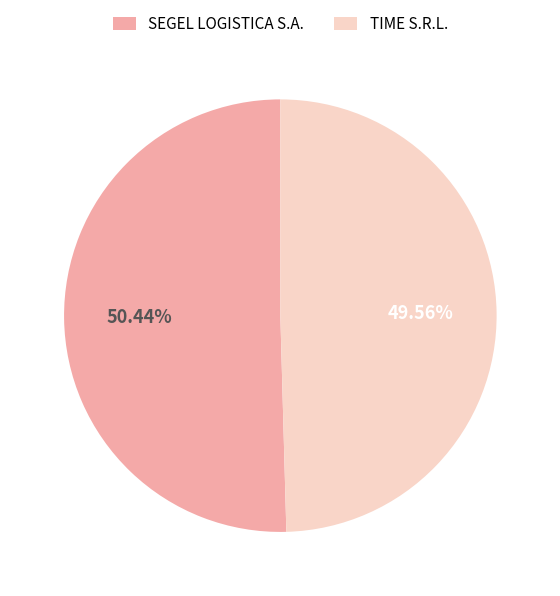

Is the sum of SEGEL LOGISTICA S.A. and TIME S.R.L. greater than half?

Yes